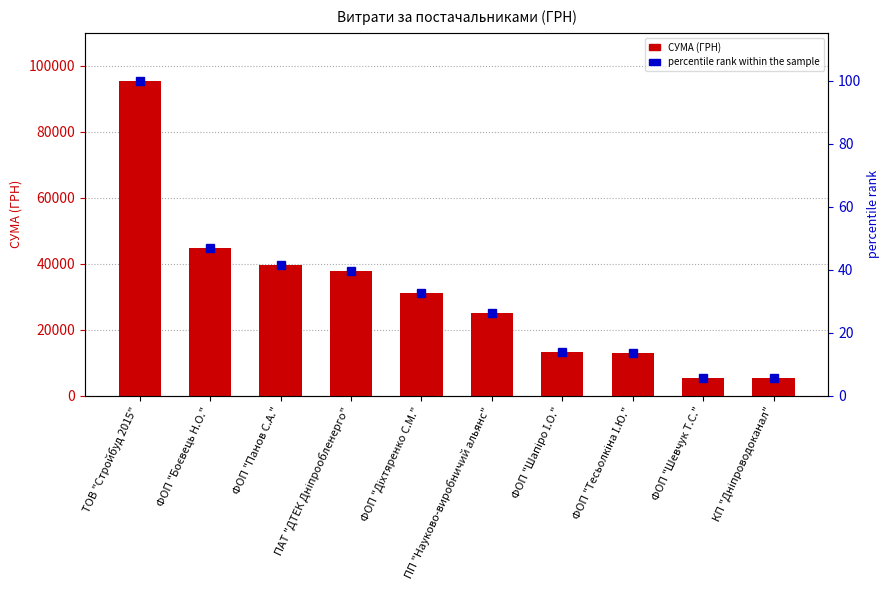

How many data points in СУМА (ГРН) are above 31293?

4